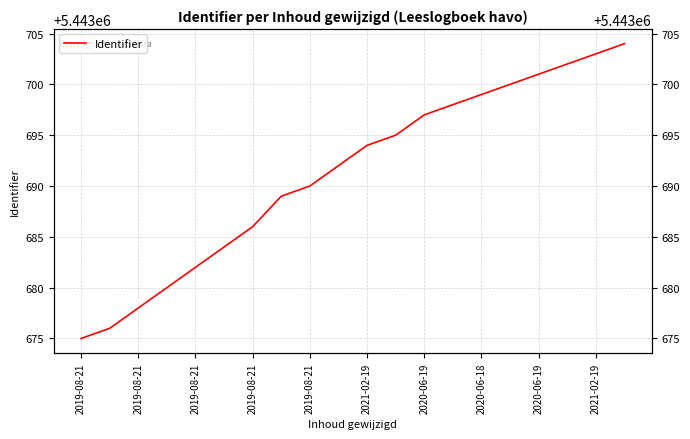

What is the change in value from 2019-08-21 to 2020-06-18?

+17